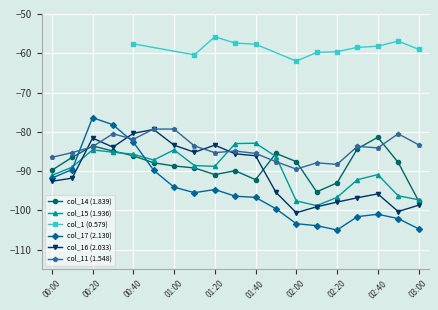

True or false: col_11 (1.548) and col_15 (1.936) intersect in this chart.

True